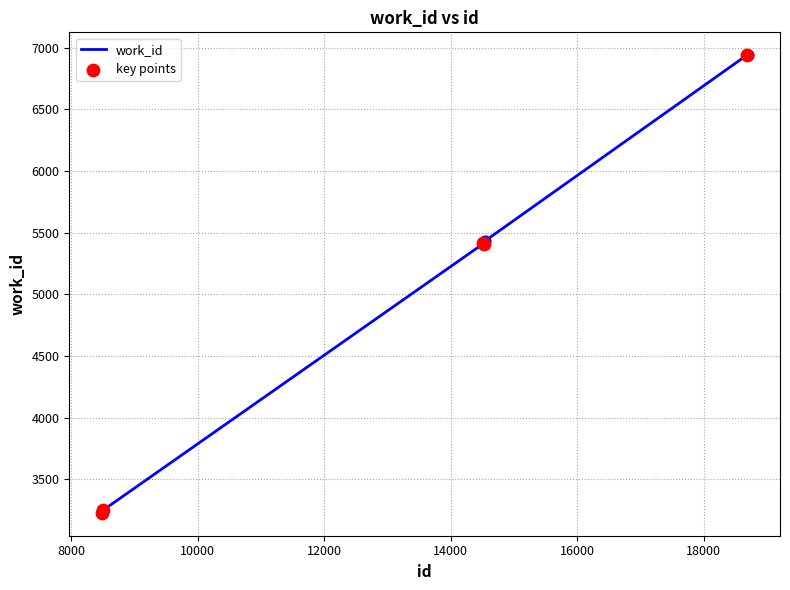

What is the minimum value shown in the chart?

3229